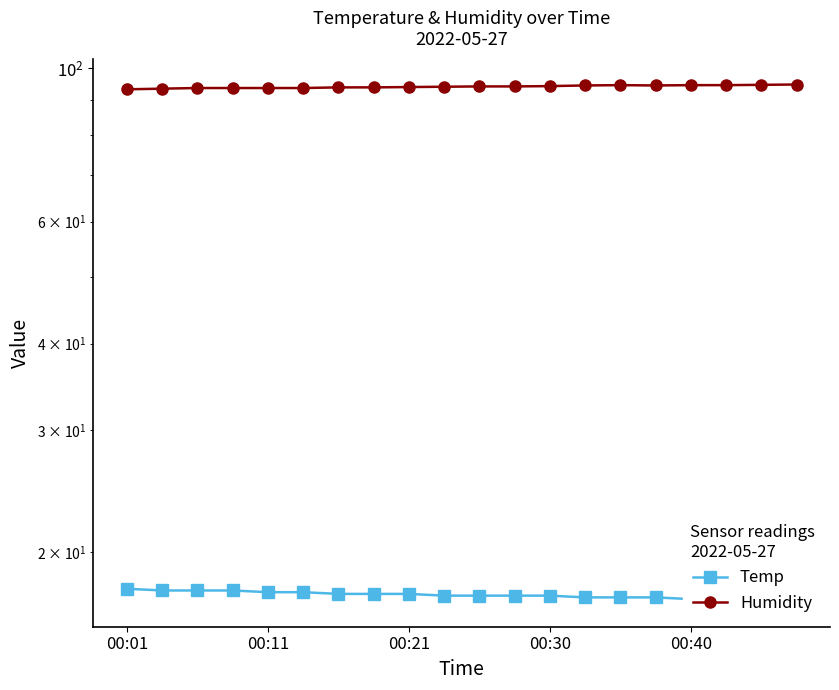

List the labels in order of Humidity value, smallest first.

00:01, 00:11, 00:21, 00:30, 00:40, 5, 6, 7, 8, 9, 10, 11, 12, 13, 15, 14, 16, 17, 18, 19